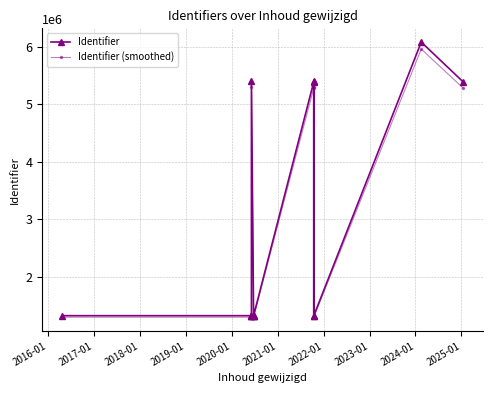

What are all the series names shown in the legend?

Identifier, Identifier (smoothed)